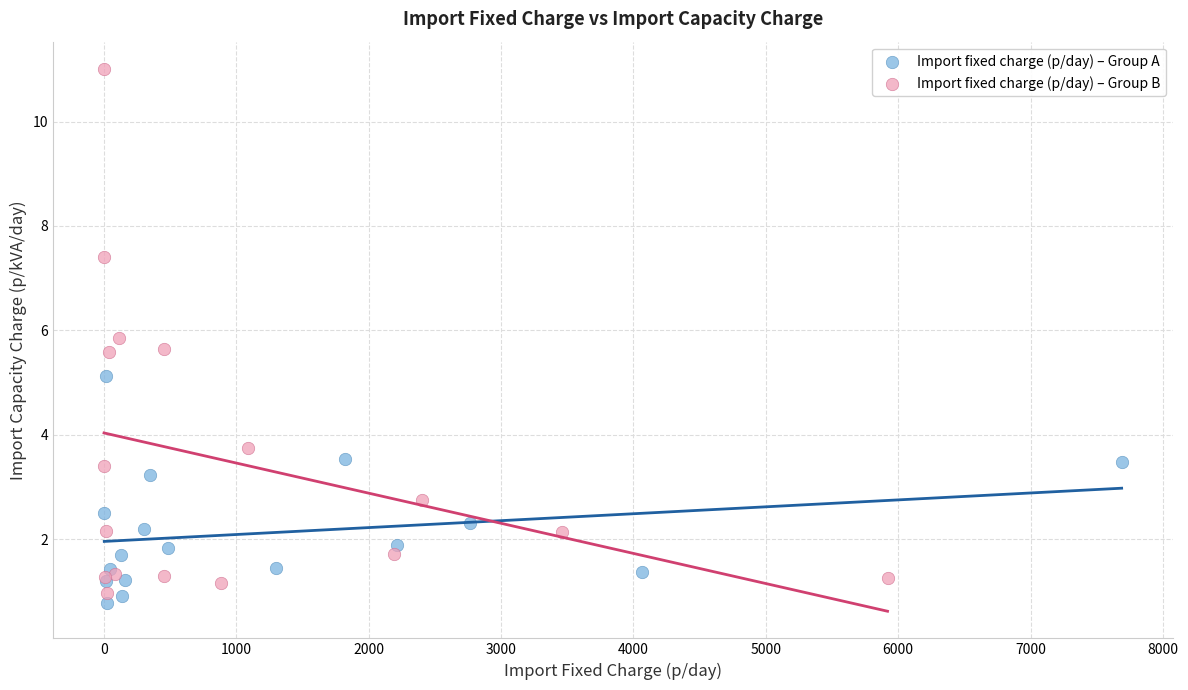

Which series has the largest Y range (max minus min)?

Import fixed charge (p/day) – Group B